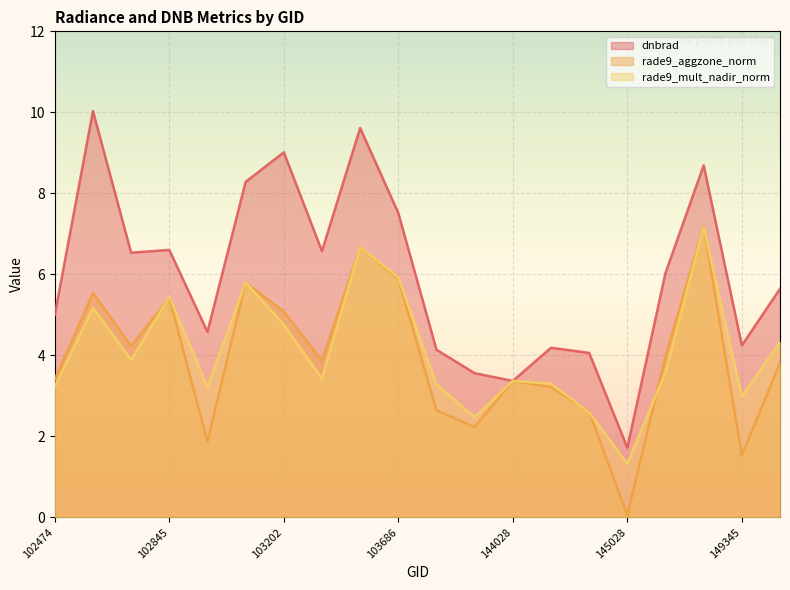

True or false: dnbrad has more than 1 interior local peaks.

True